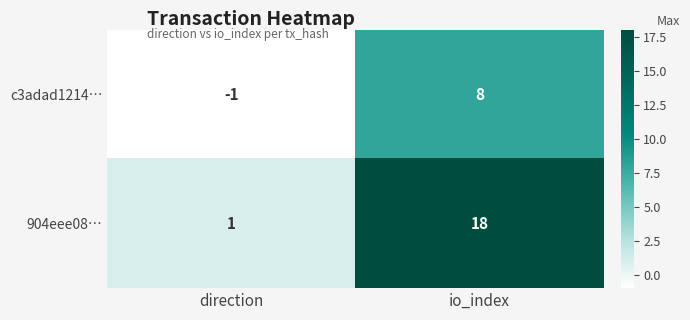

What is the average value of the 904eee08… series?

10